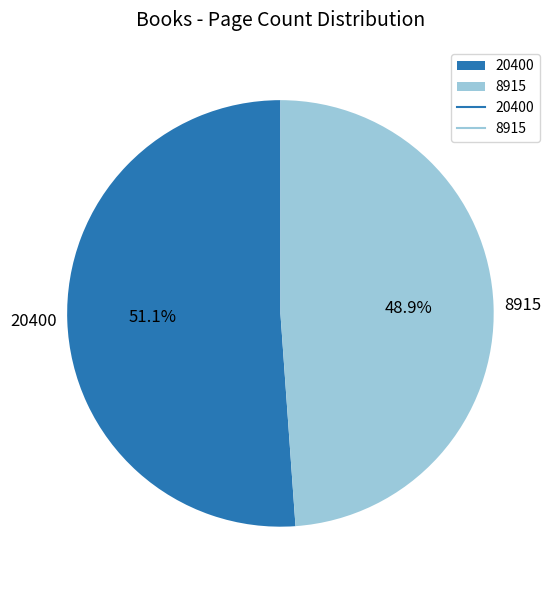

Does any single category account for the majority?

Yes